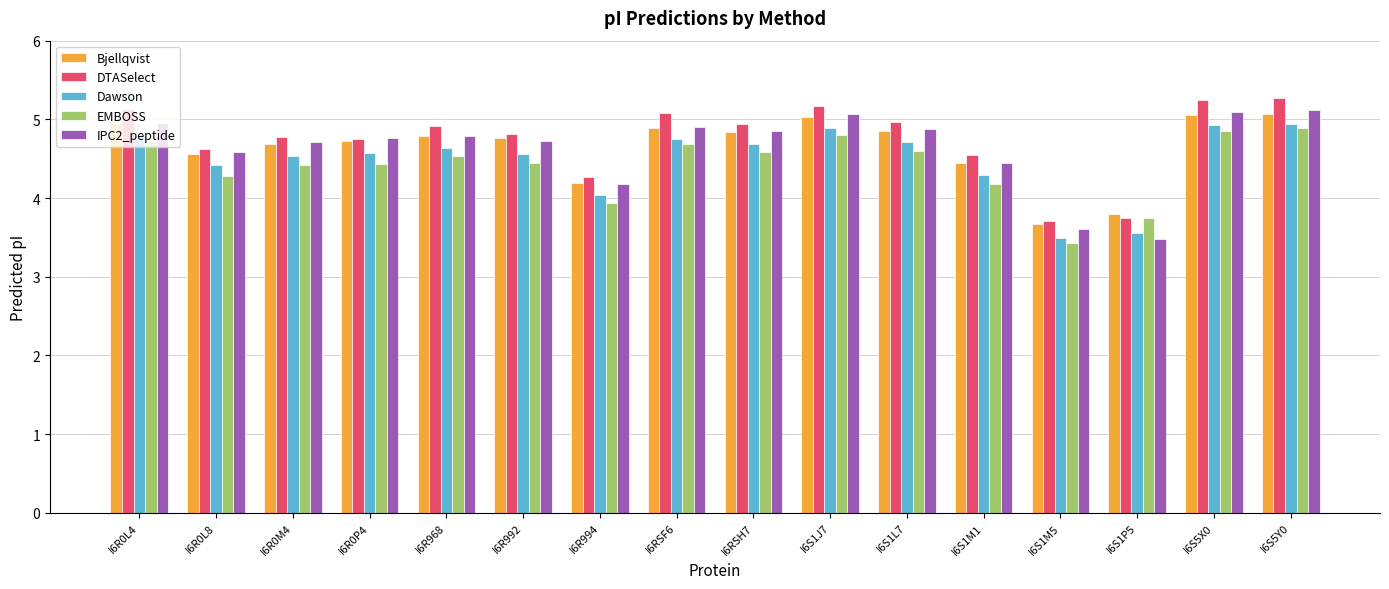

Between I6R0P4 and I6R994, which series saw the biggest shift?

IPC2_peptide